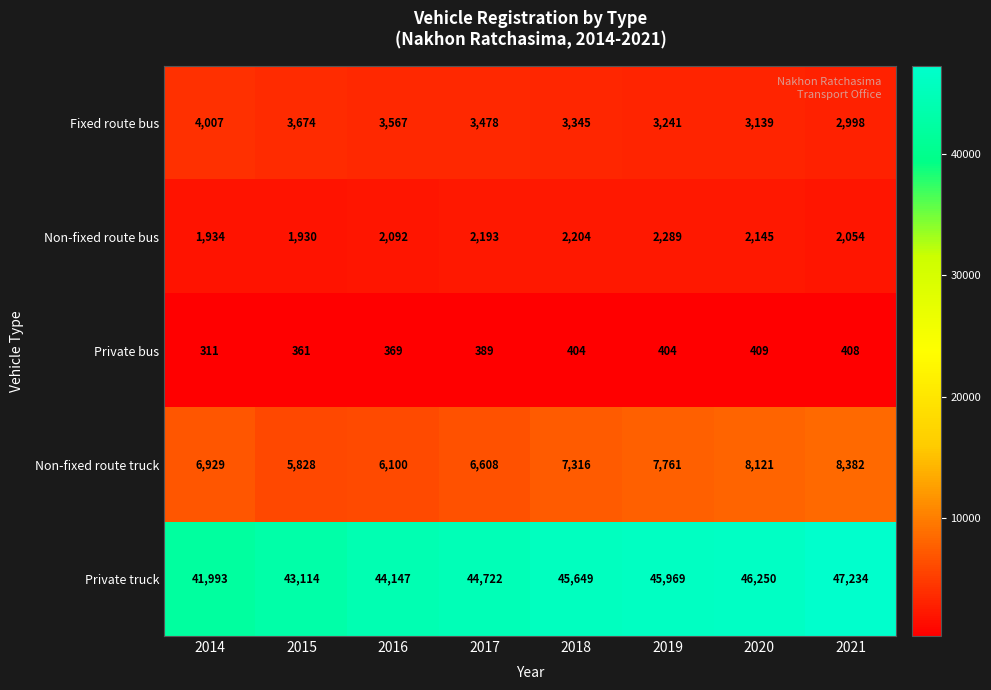

Where is Non-fixed route bus nearest to the value 2109?

2016